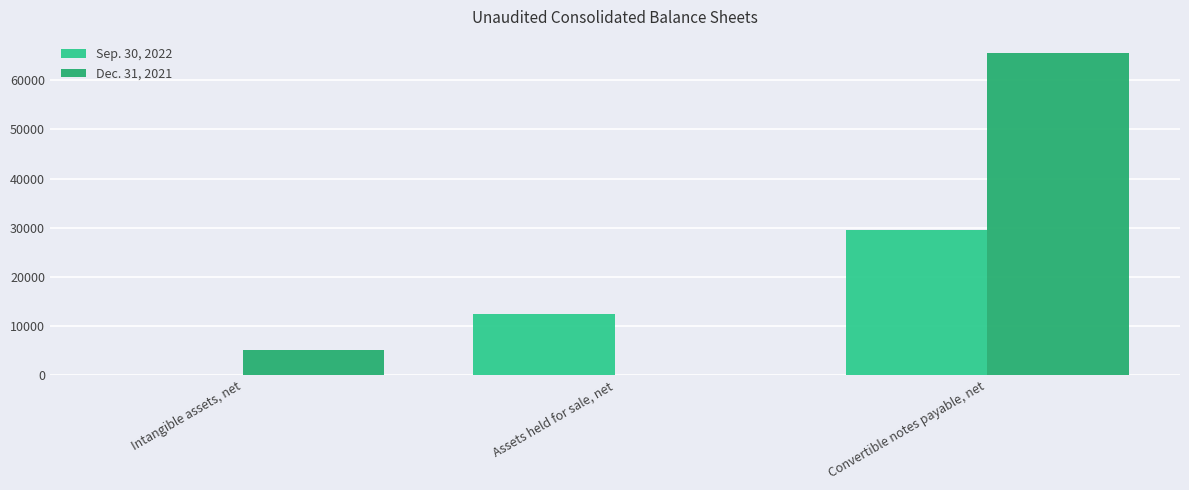

Which series has the largest total across all categories?

Dec. 31, 2021